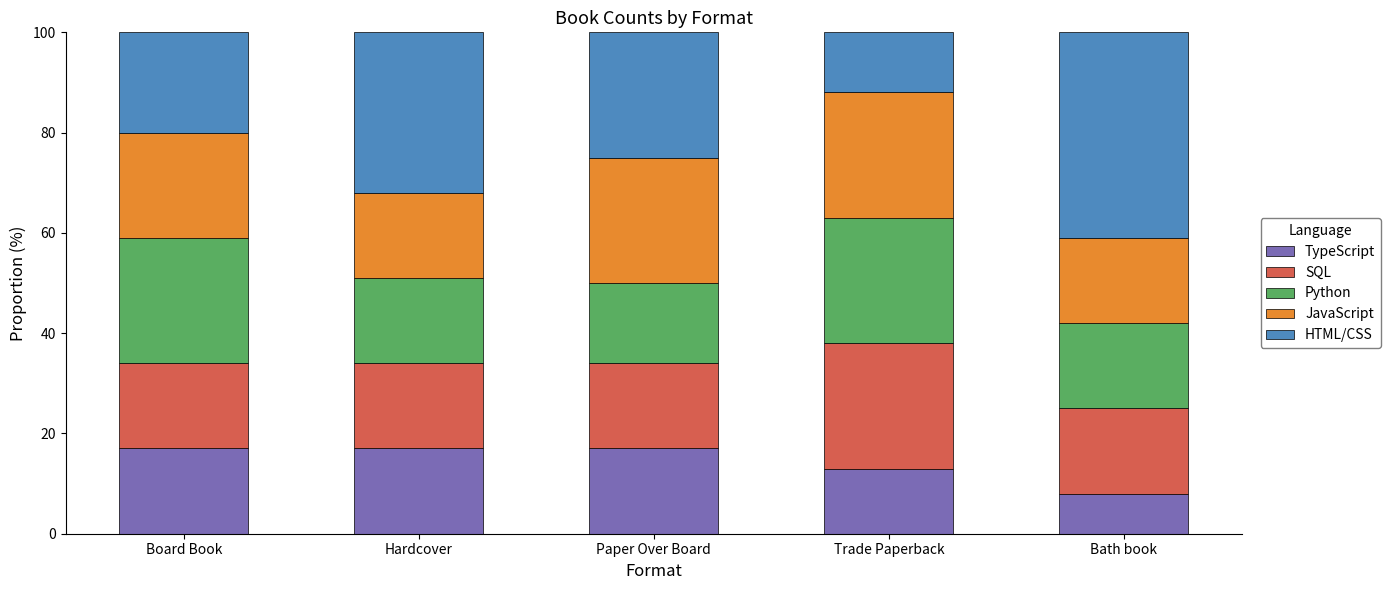

What is the total value across all series at Bath book?

100